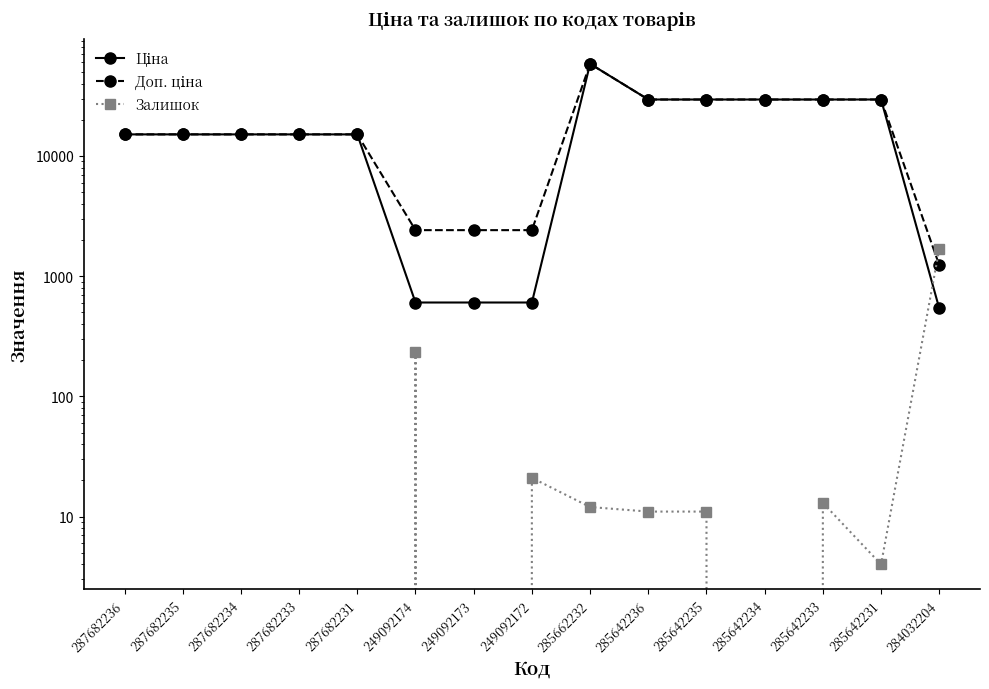

Where is the first local maximum for Доп. ціна?

285662232